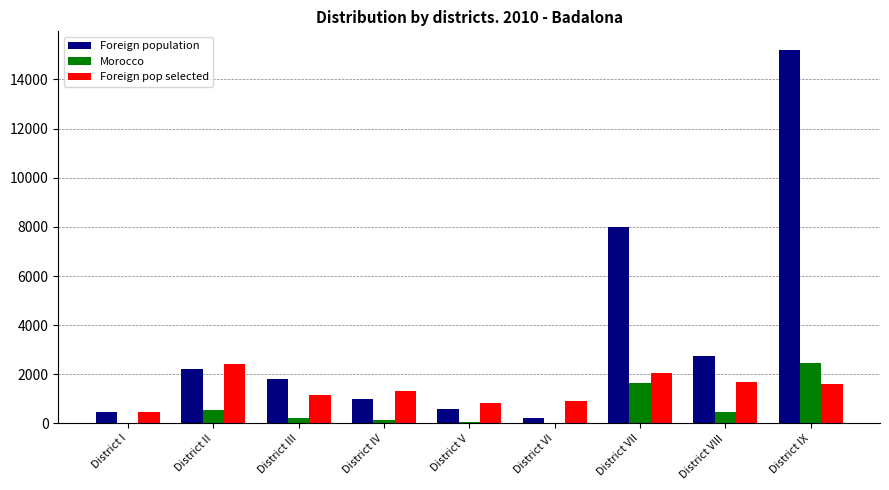

True or false: Foreign pop selected has a value of 2262 at District VIII.

False